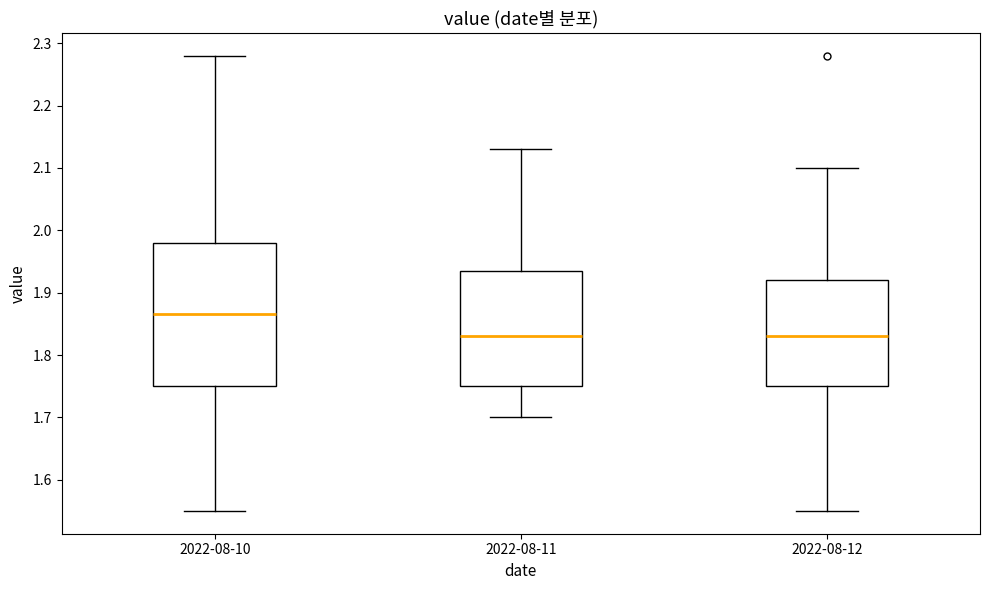

Which box's median line is the highest?

2022-08-10